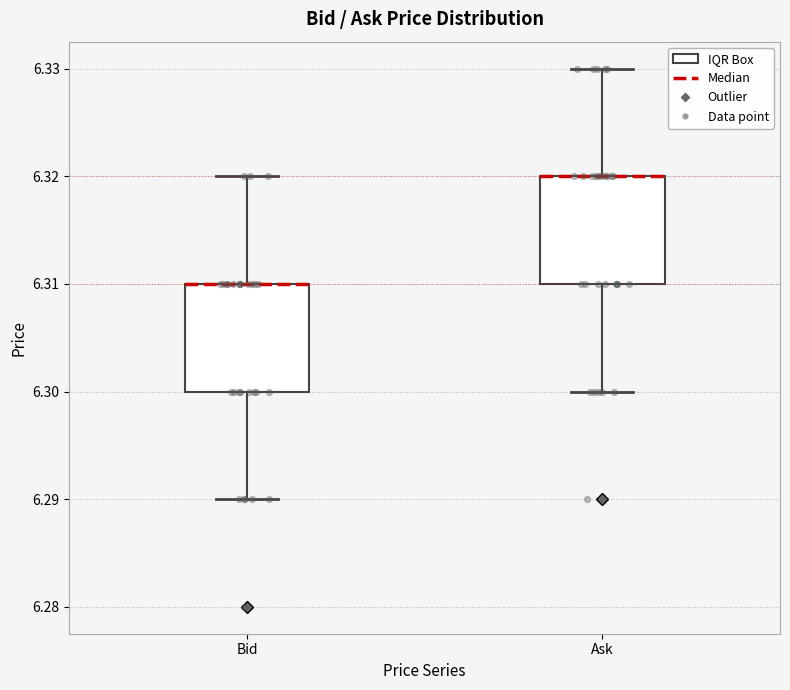

Reading left to right, read every box against the y-axis: the position of its median line, the range the box covers, and the ends of its whiskers. The values are not printed on the chart, so give them approximately, as read against the axis.

Bid: median 6.31 (drawn on the box's upper edge), box 6.30 to 6.31, whiskers 6.29 to 6.32
Ask: median 6.32 (drawn on the box's upper edge), box 6.31 to 6.32, whiskers 6.30 to 6.33